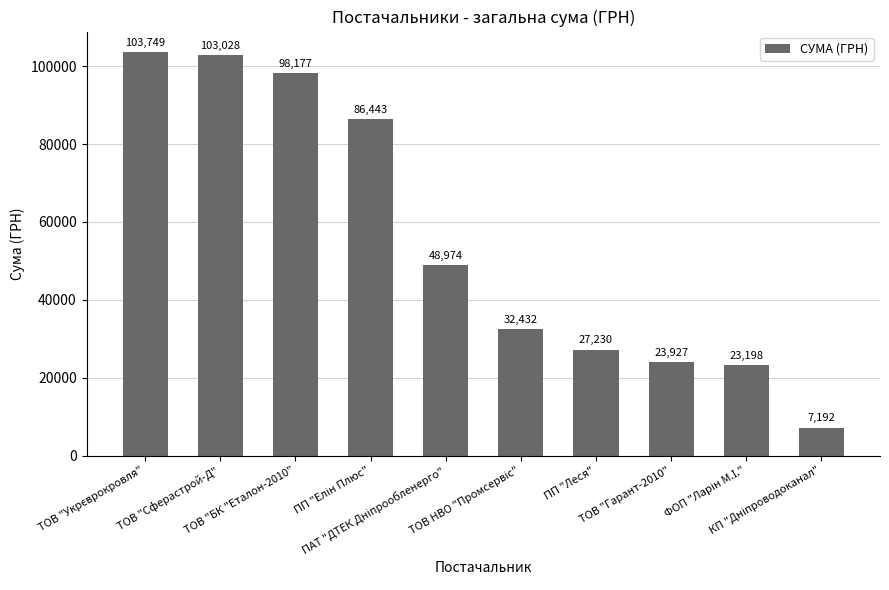

What is the minimum value shown in the chart?

7191.5